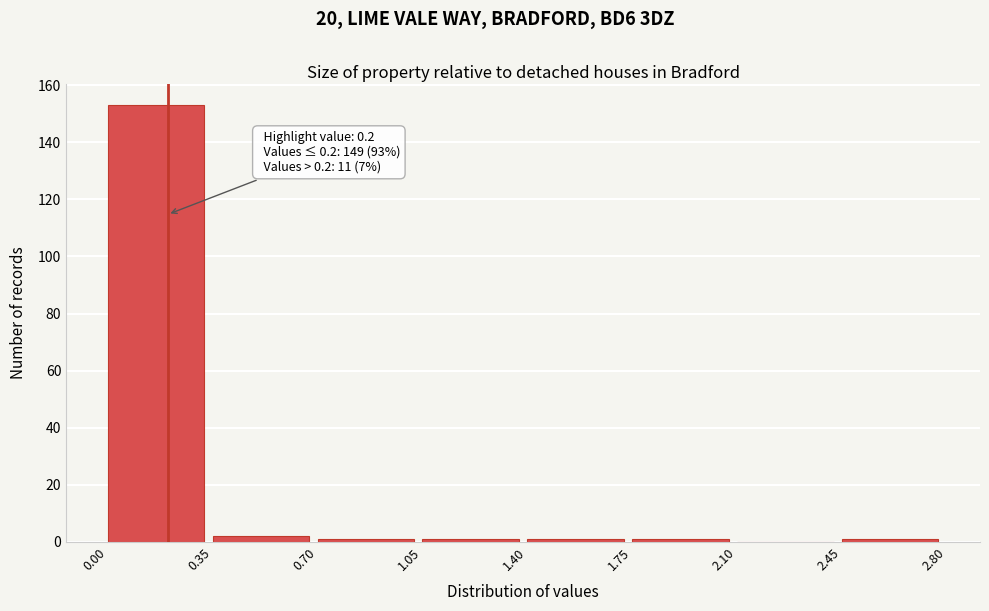

Over which range of the x-axis is the bar tallest?

0.00 to 0.35